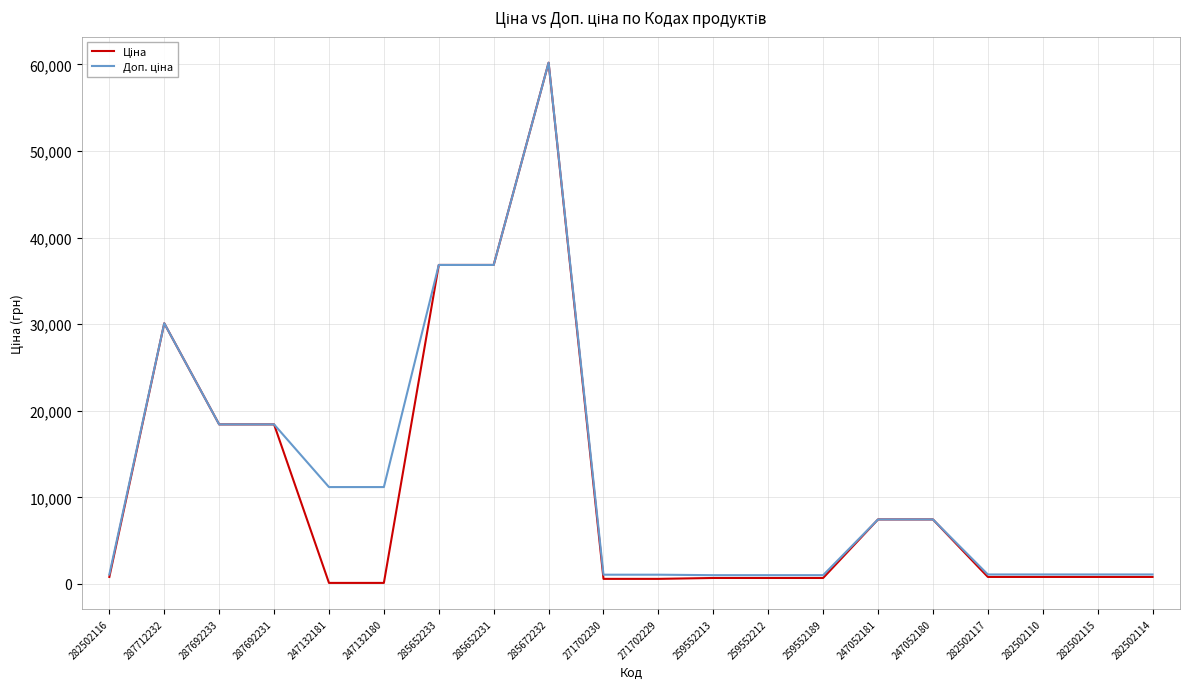

Is it true that Доп. ціна equals 1627.6 at 247052181?

False